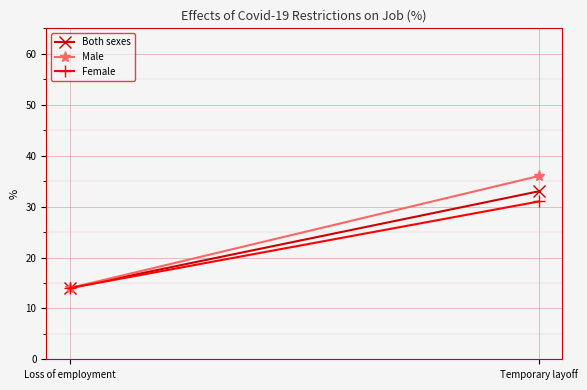

The value of Male at Loss of employment is 14. True or false?

True